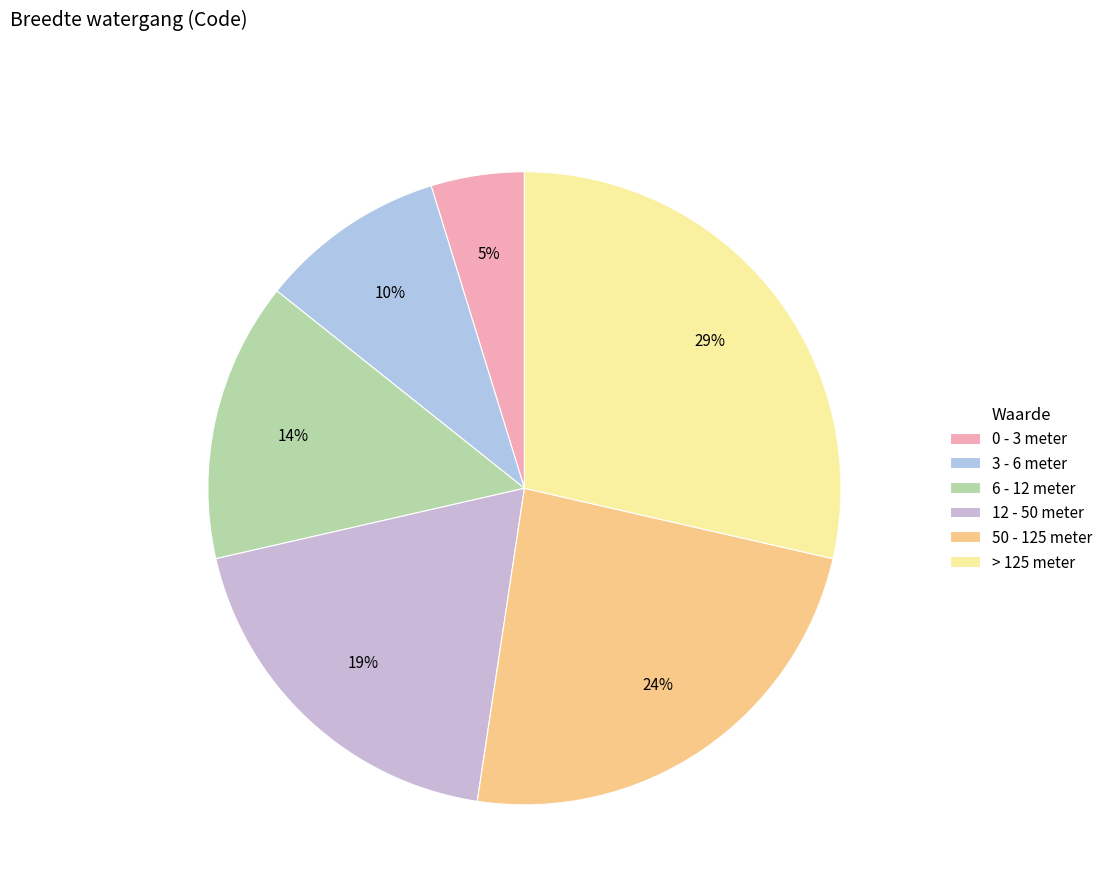

Approximately how many times larger is the value at 12 - 50 meter compared to > 125 meter?

0.7